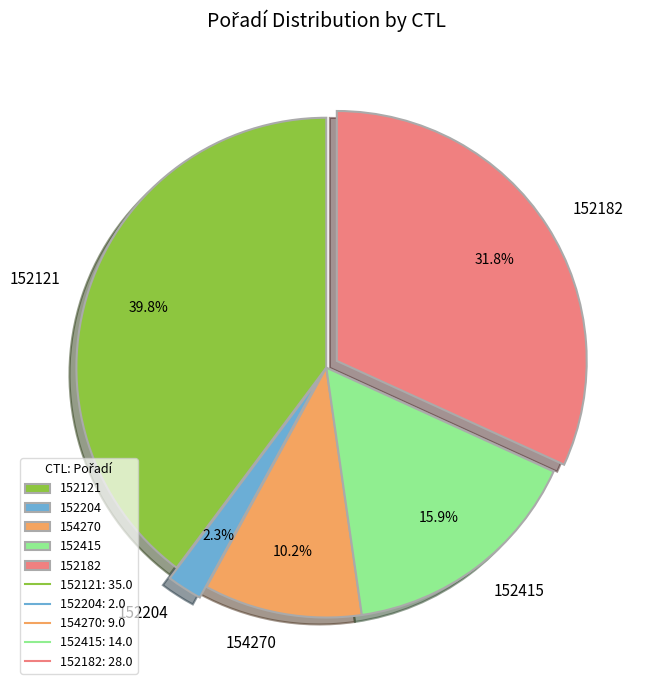

Does 152415 represent more than half of the total?

No